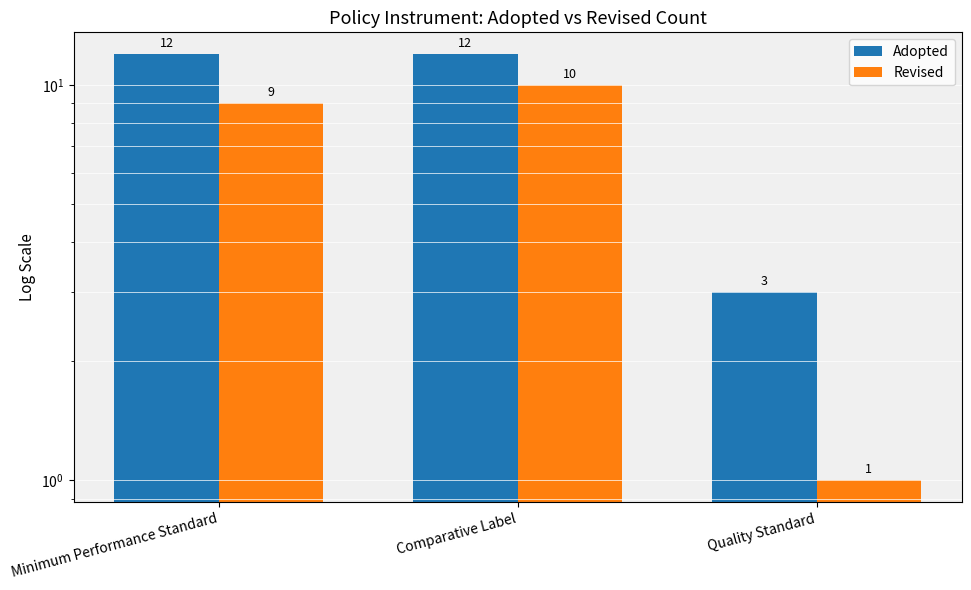

What is the label of the 2nd bar from the left?

Comparative Label